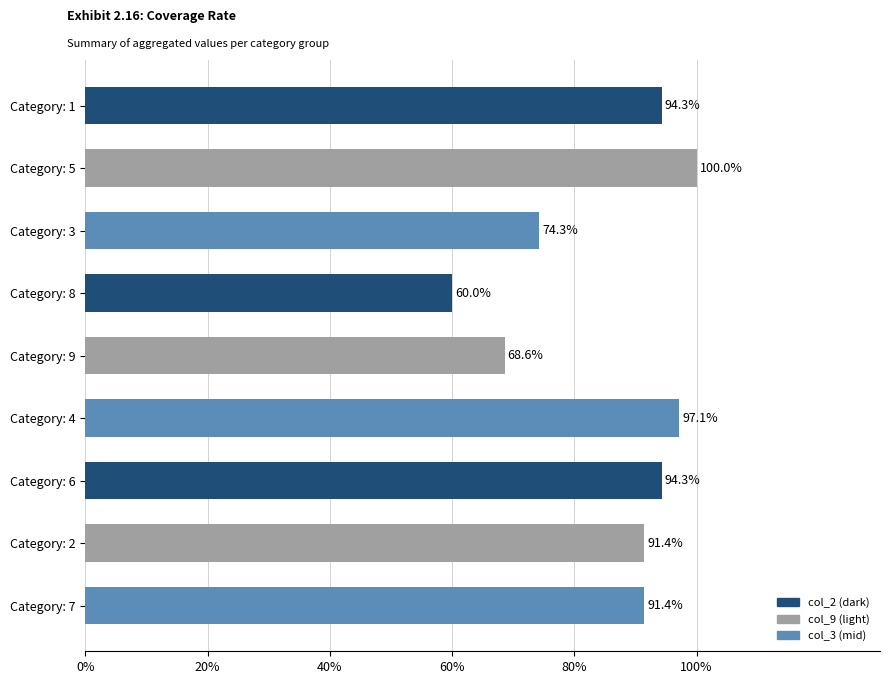

What is the average value?

85.7